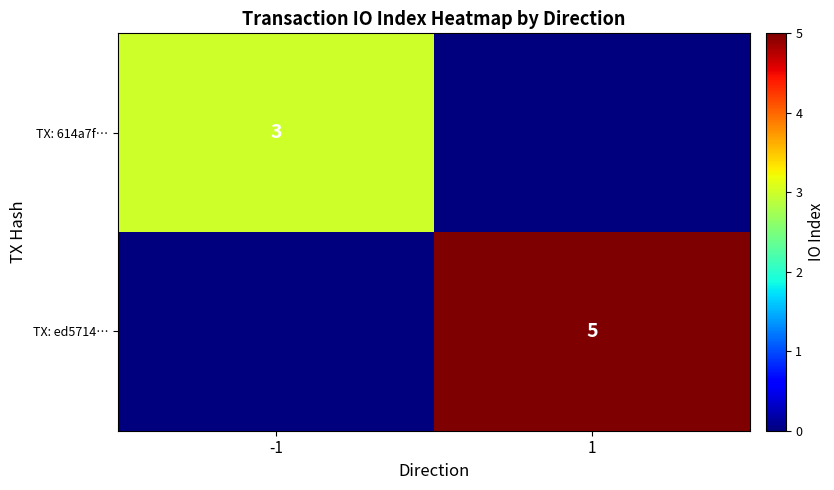

Is it true that TX: 614a7f… equals 3 at -1?

True